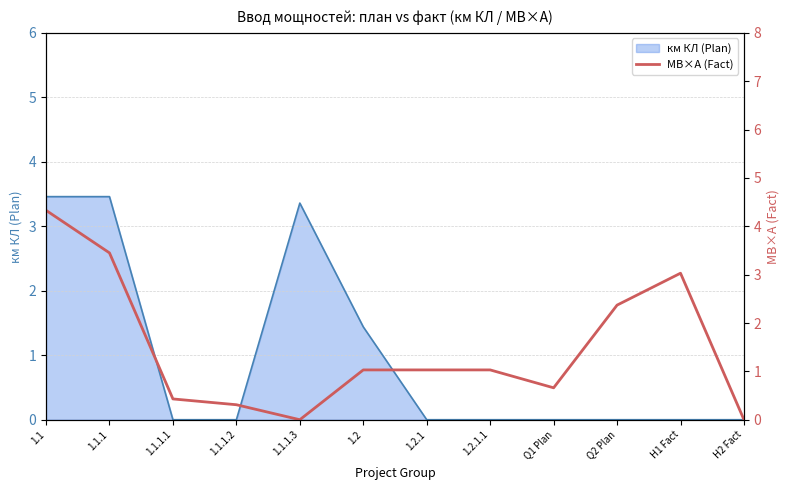

The value at 1.2 is 0.6. True or false?

False